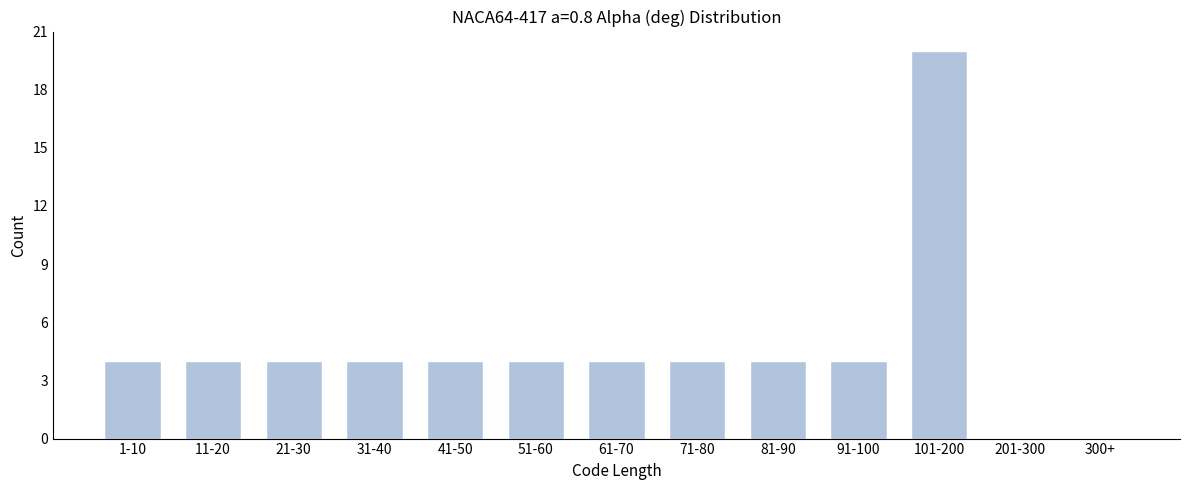

Reading right to left, what are all the values shown in this chart?

300+=0	201-300=0	101-200=20	91-100=4	81-90=4	71-80=4	61-70=4	51-60=4	41-50=4	31-40=4	21-30=4	11-20=4	1-10=4